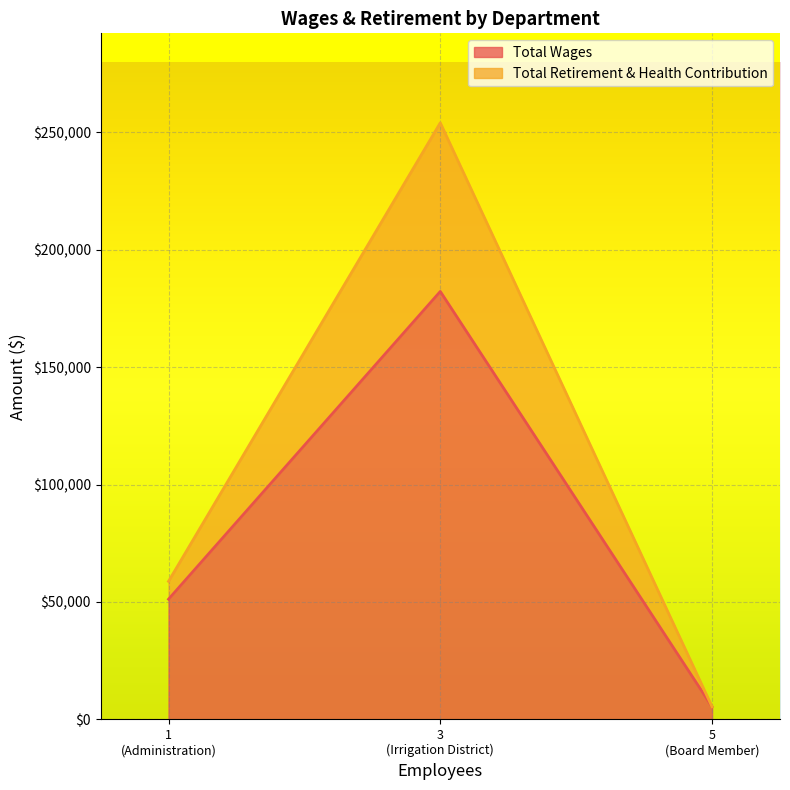

What is the greatest value displayed?

182257